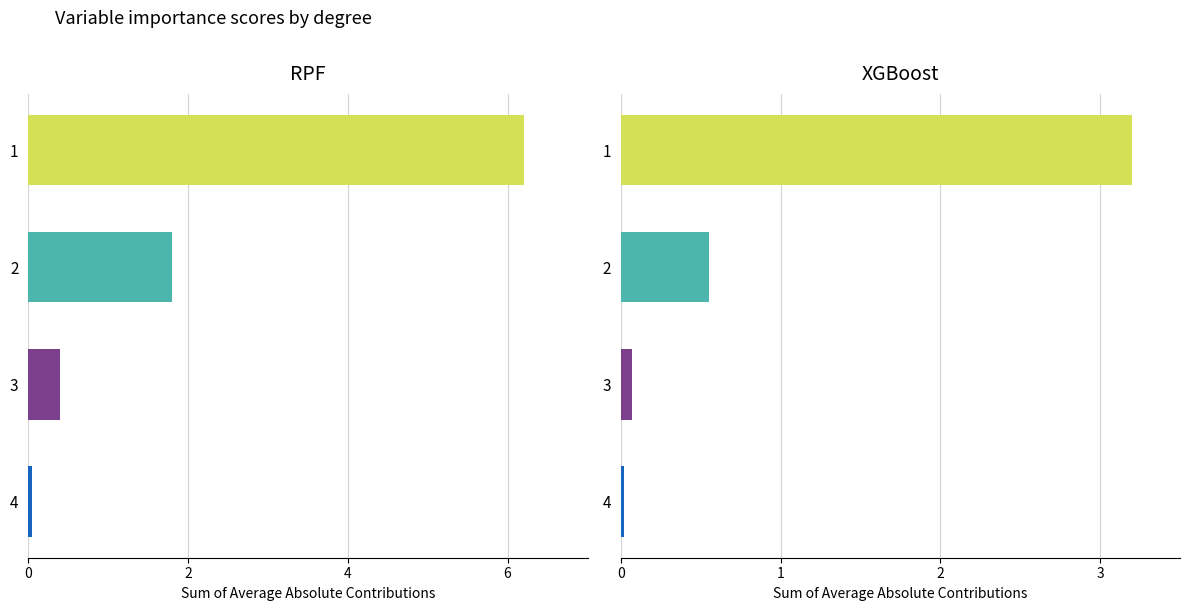

What is the difference between the maximum and minimum values in the RPF series?

6.2